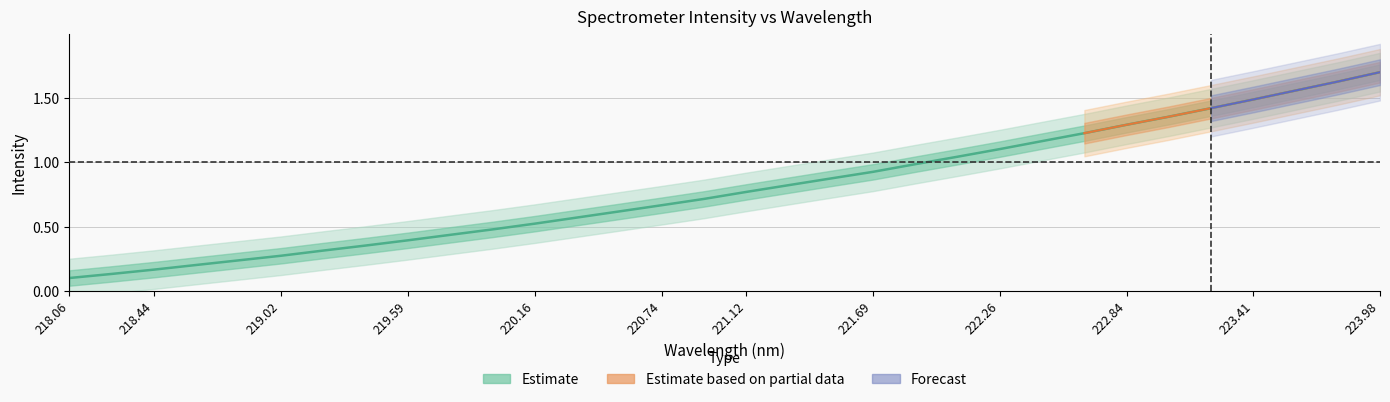

List the labels in order of value, largest first.

223.9802, 223.7895, 223.5987, 223.408, 223.2172, 223.0264, 222.8355, 222.6447, 222.4538, 222.263, 222.0721, 221.8812, 221.6902, 221.4993, 221.3083, 221.1174, 220.9264, 220.7354, 220.5444, 220.3533, 220.1623, 219.9712, 219.7801, 219.589, 219.3979, 219.2067, 219.0156, 218.8244, 218.6332, 218.442, 218.2508, 218.0596